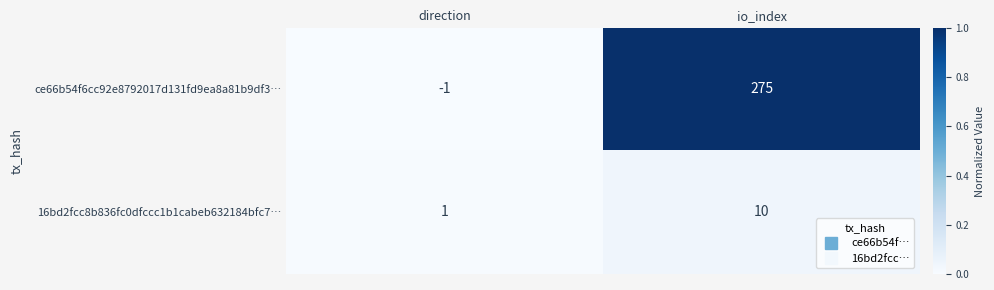

At which category is the sum across all series the highest?

io_index